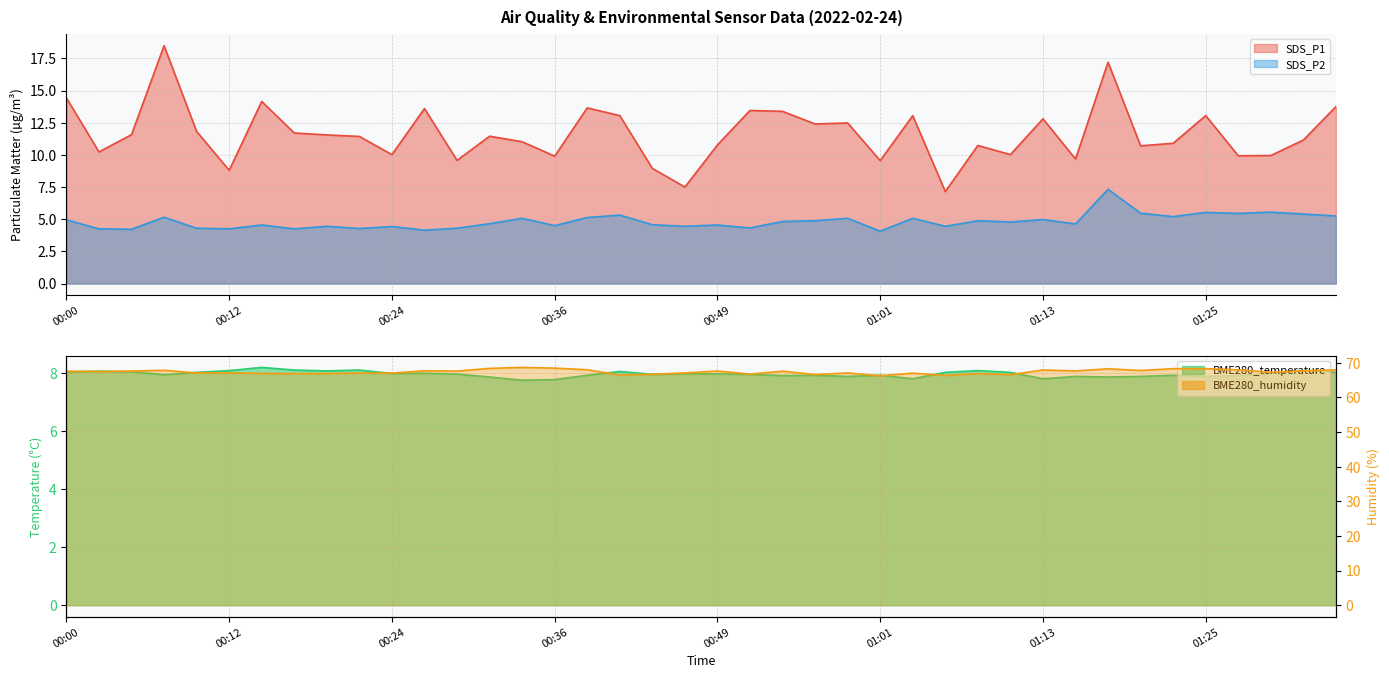

How many lines are shown in the chart?

4